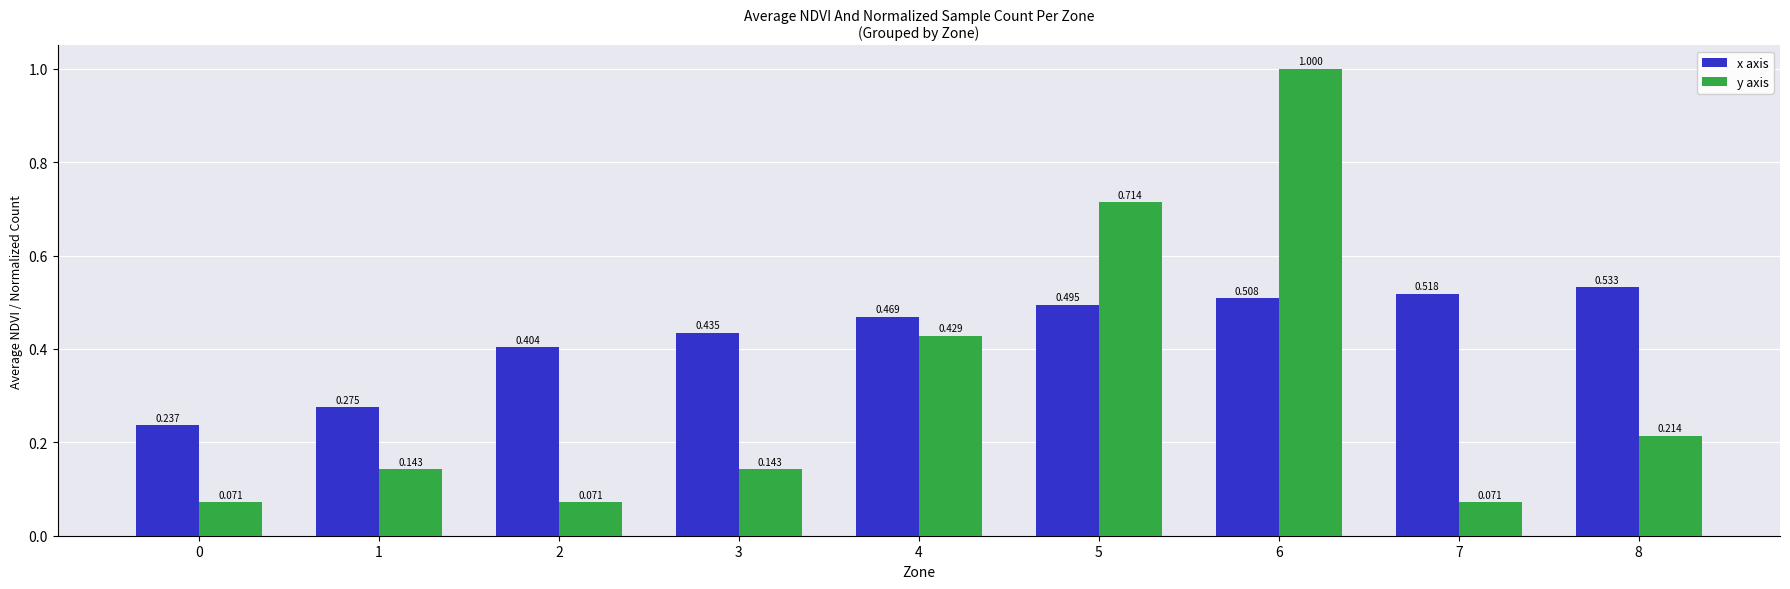

Which series has the largest range (max minus min)?

y axis